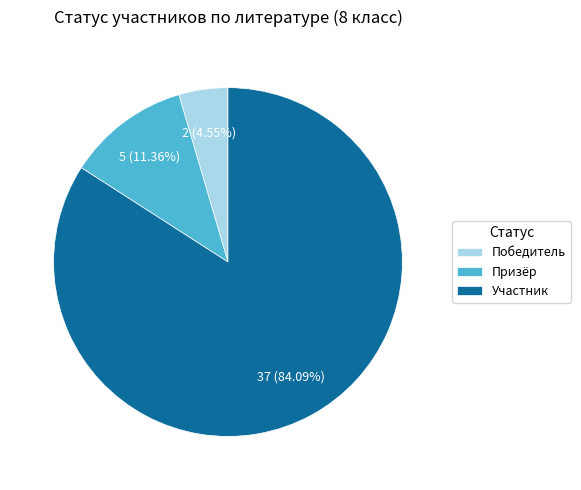

How many segments does this pie chart have?

3